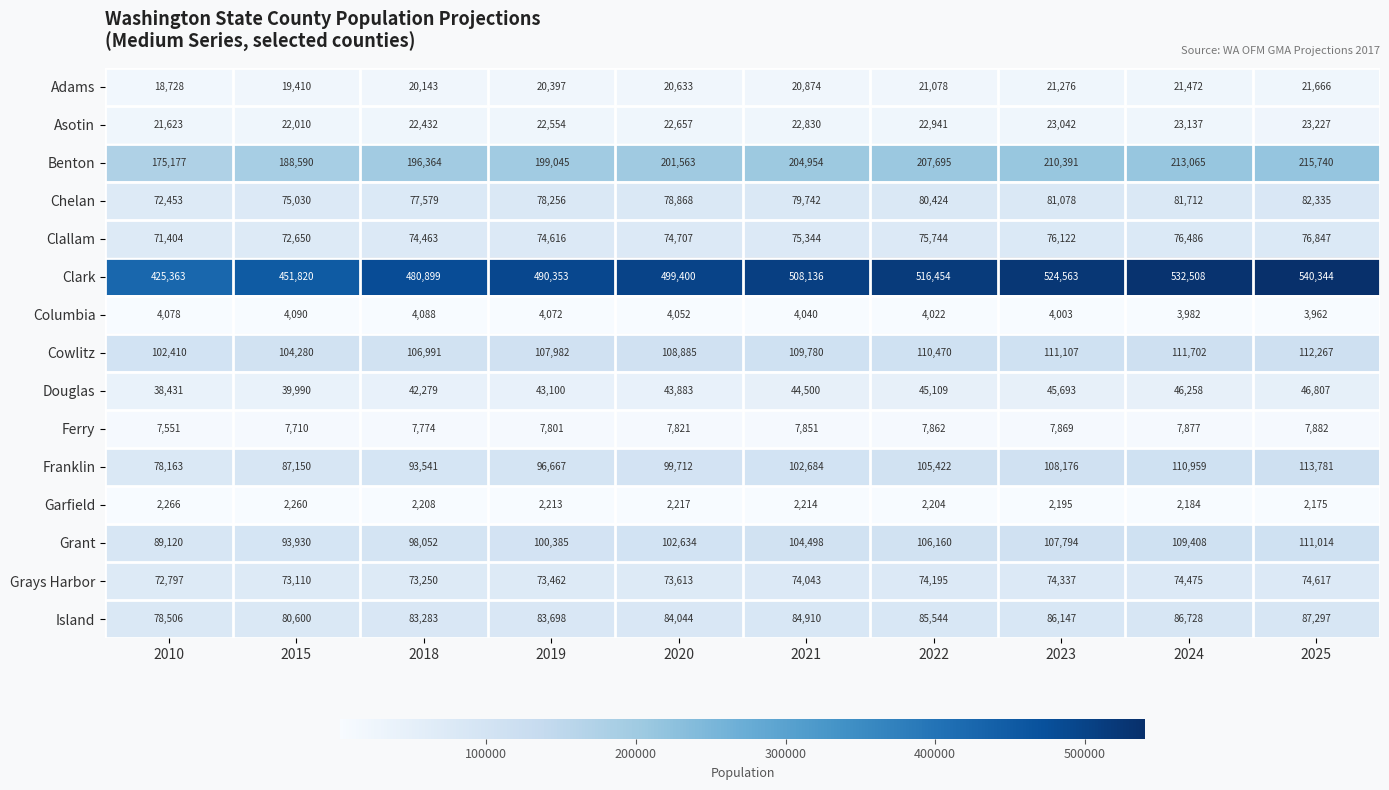

How many data points in Asotin are less than 22830?

5